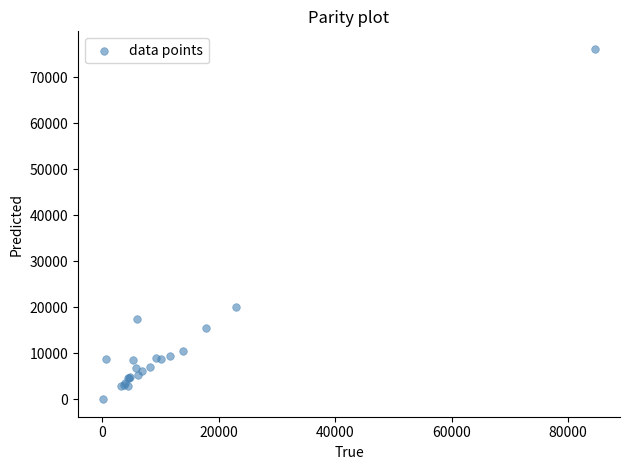

What Y value in the scatter plot is closest to 38076?

19985